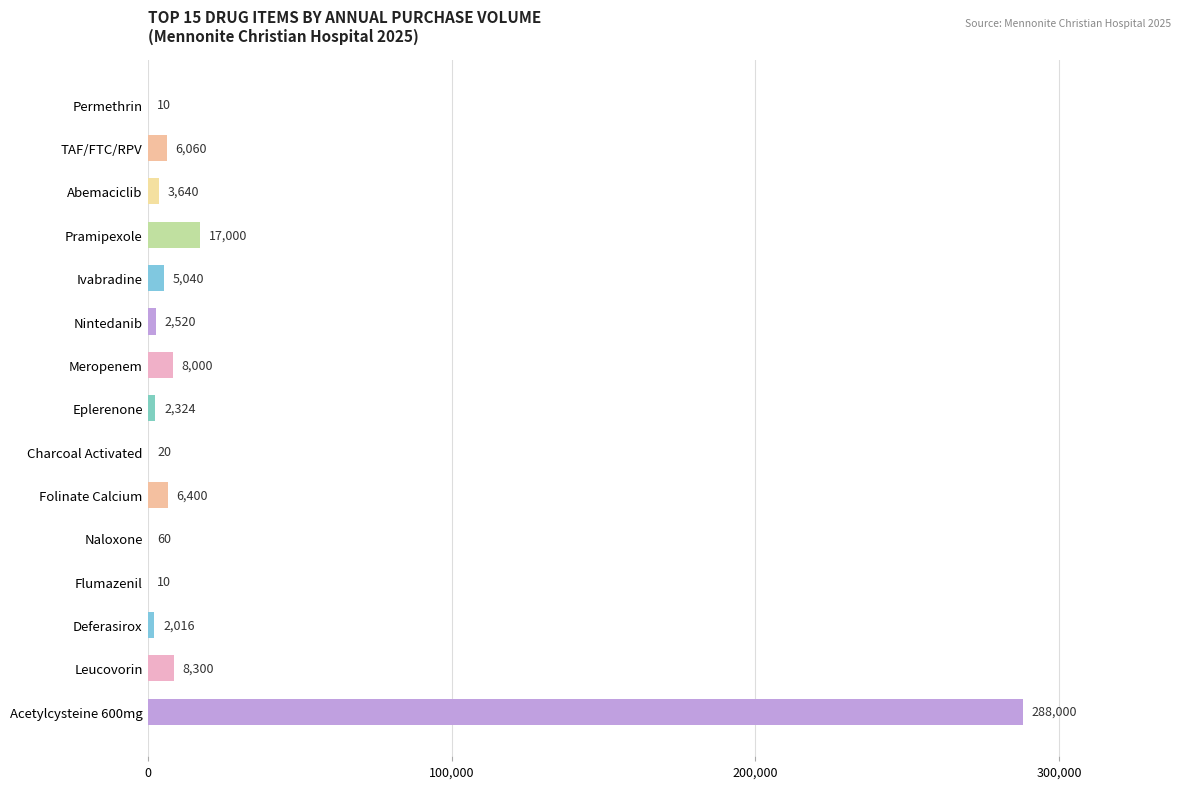

What is the change in value from Pramipexole to Flumazenil?

-16990